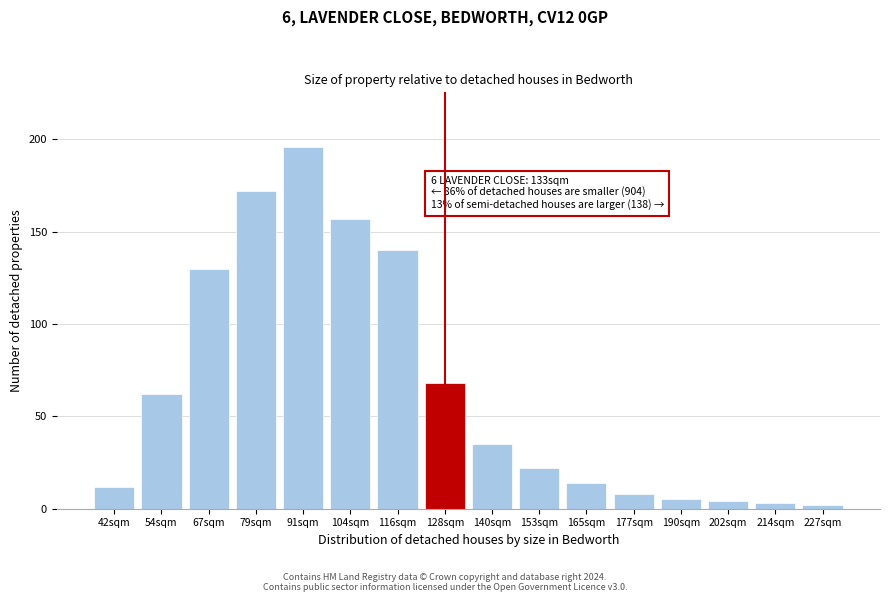

Reading left to right, what are all the values shown in this chart?

12	62	130	172	196	157	140	68	35	22	14	8	5	4	3	2